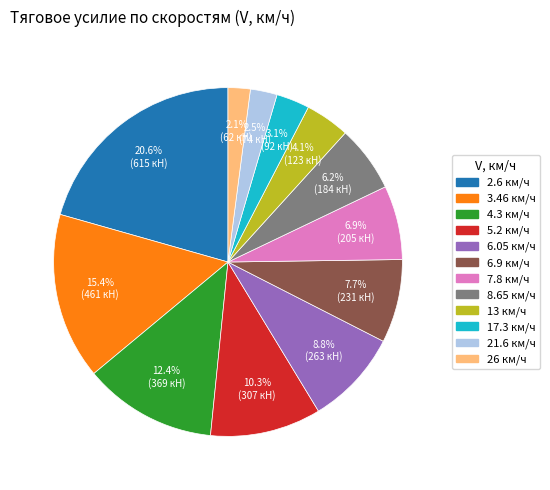

Which has a higher value, 5.2 or 6.9?

5.2